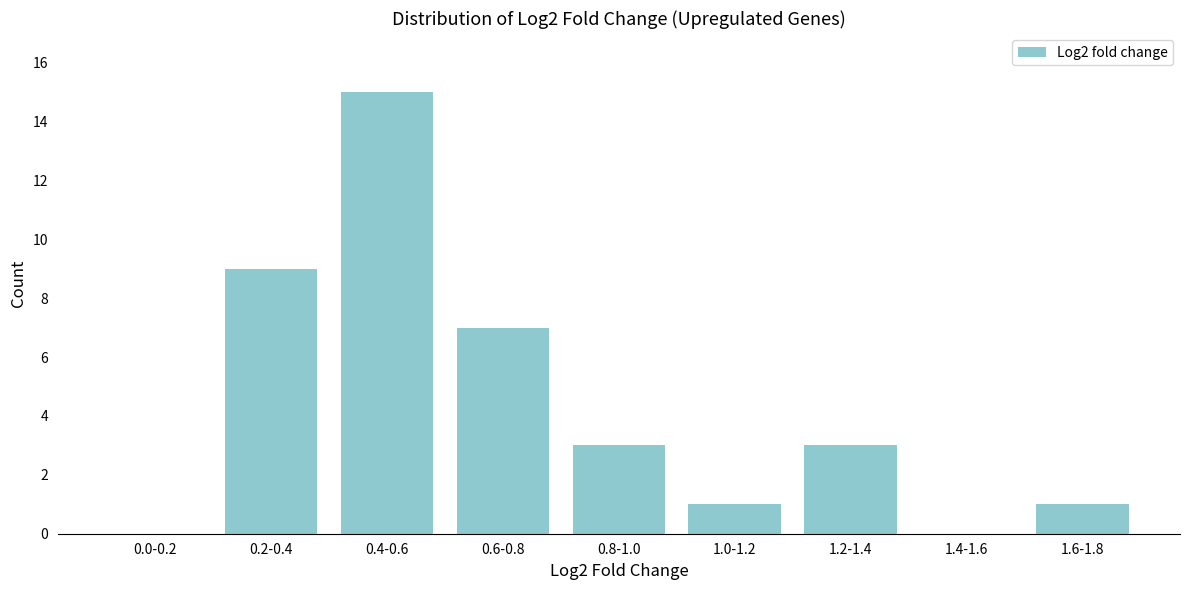

Reading left to right, extract all data points from this chart.

0.0-0.2=0	0.2-0.4=9	0.4-0.6=15	0.6-0.8=7	0.8-1.0=3	1.0-1.2=1	1.2-1.4=3	1.4-1.6=0	1.6-1.8=1